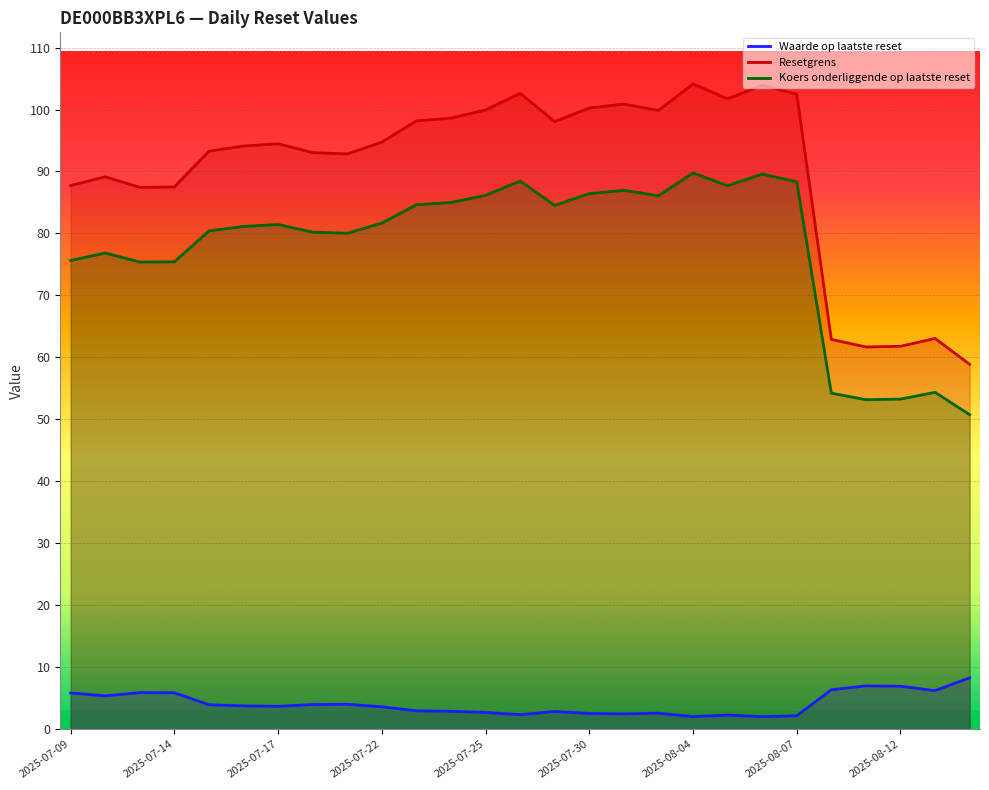

The Koers onderliggende op laatste reset series shows 132.3 at 2025-07-30. True or false?

False